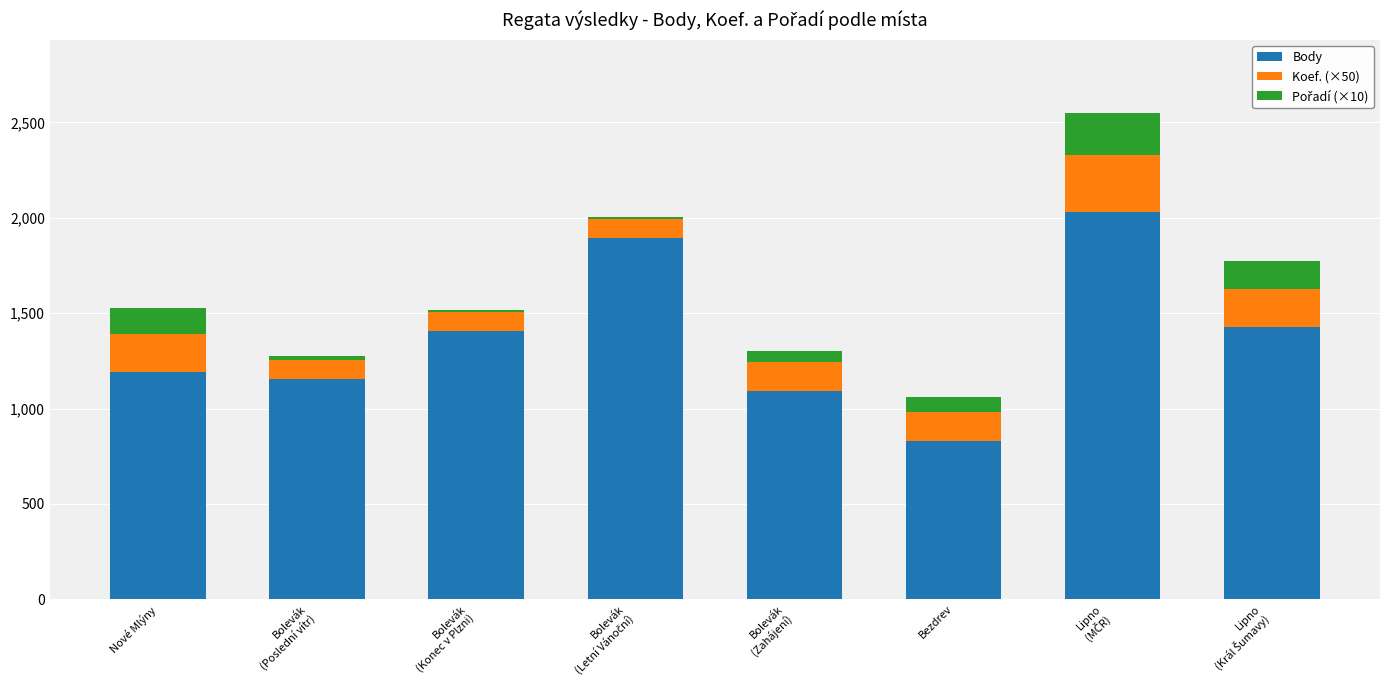

What is the difference between the maximum and minimum values in the Body series?

1199